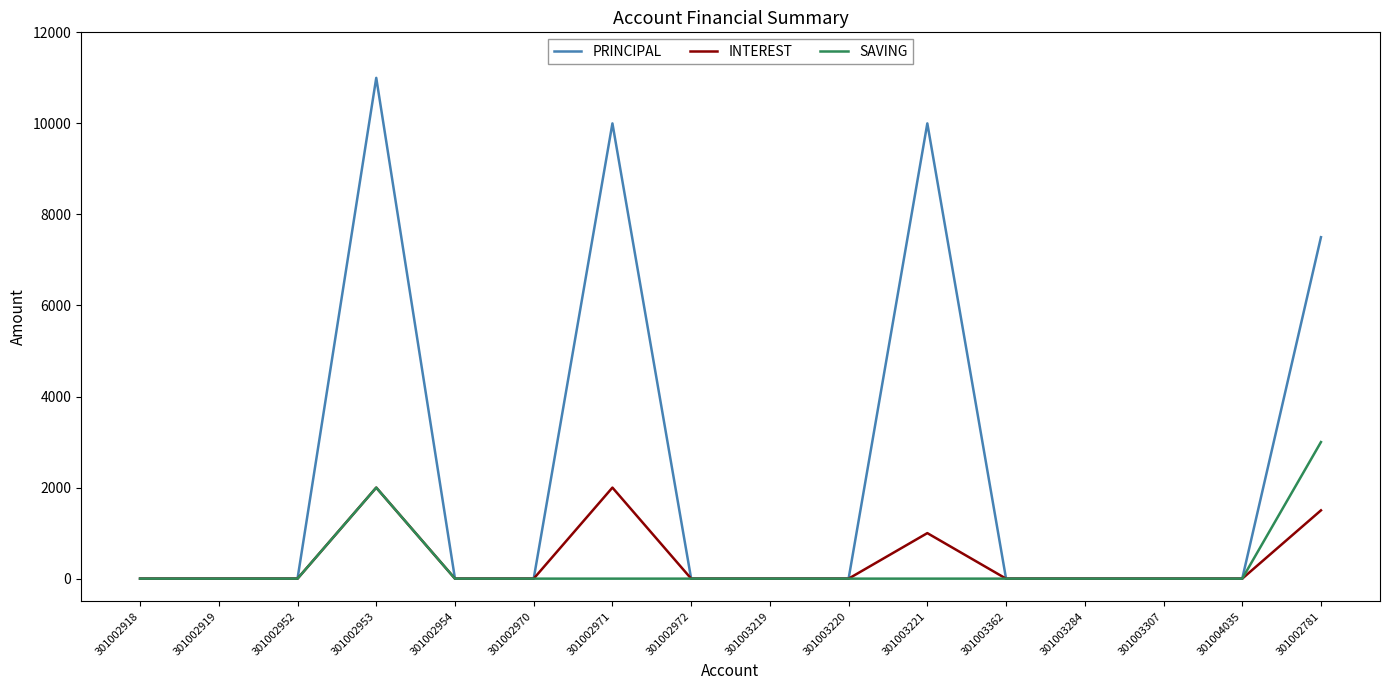

Which series has the largest total across all categories?

PRINCIPAL